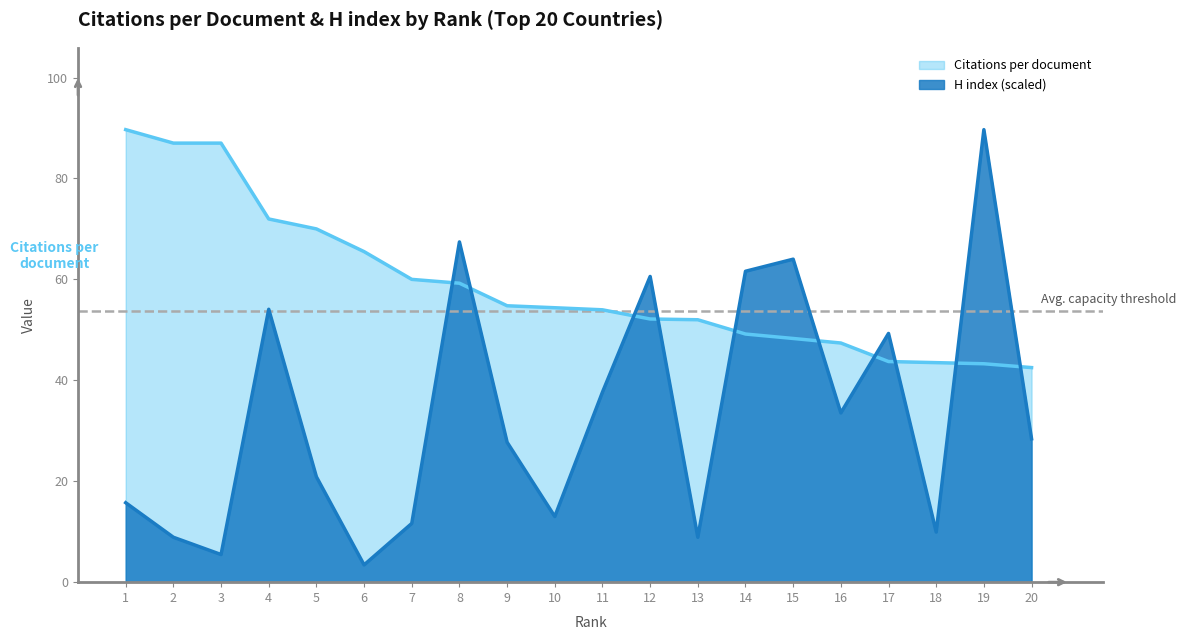

Where does the Citations per document series first go above 54?

1